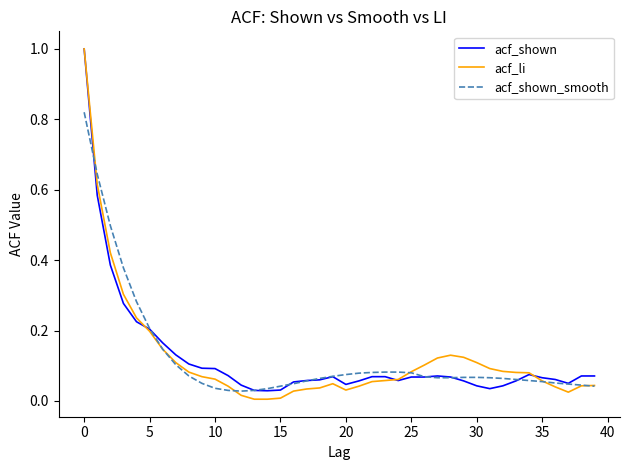

What is the maximum value for acf_li?

1.0